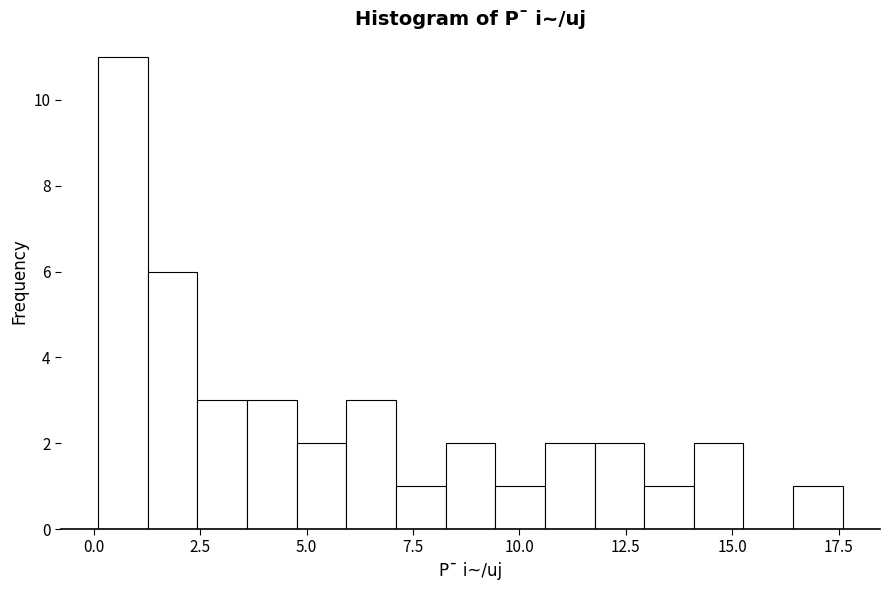

Around what value on the x-axis is the tallest bar? Give the approximate position of its centre, as read against the axis.

0.5